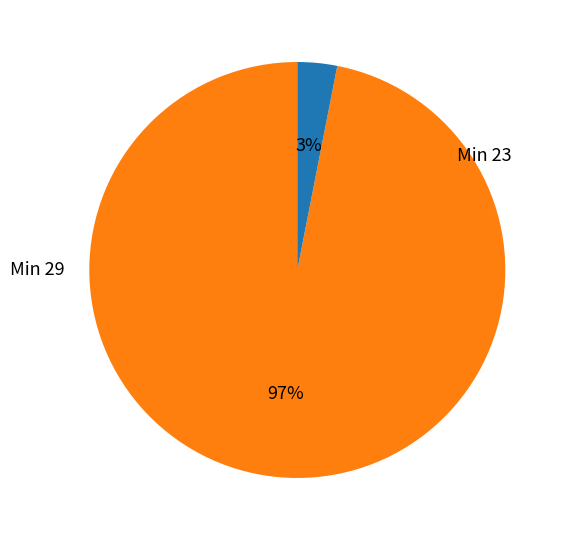

Does any single category account for the majority?

Yes